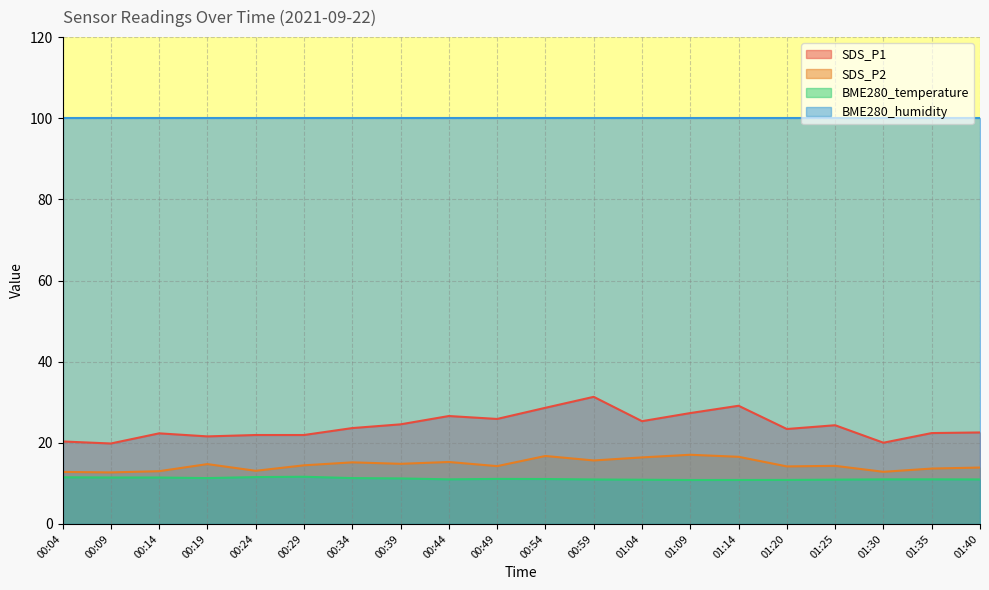

What is the value of the SDS_P2 point at the 19th from the left?

13.7